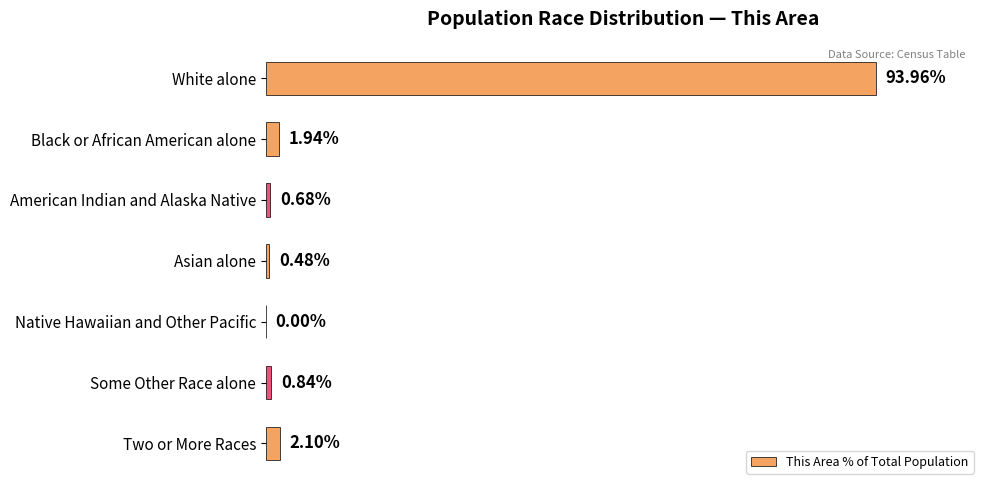

Which label corresponds to the largest value in the chart?

White alone